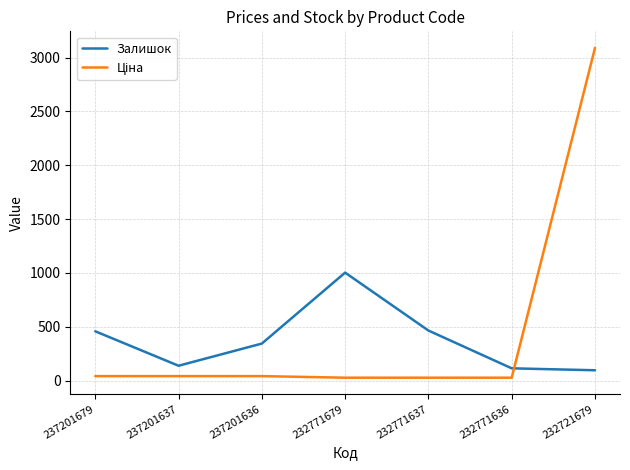

Is it true that Залишок equals 1003.0 at 232771679?

True